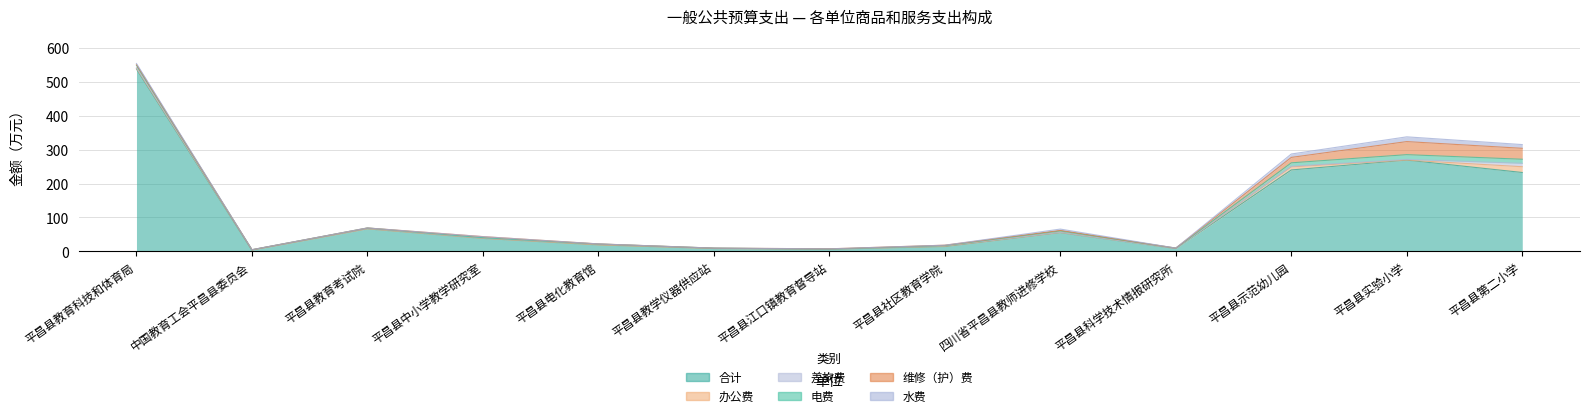

Between 平昌县江口镇教育督导站 and 平昌县第二小学, which series saw the biggest shift?

合计